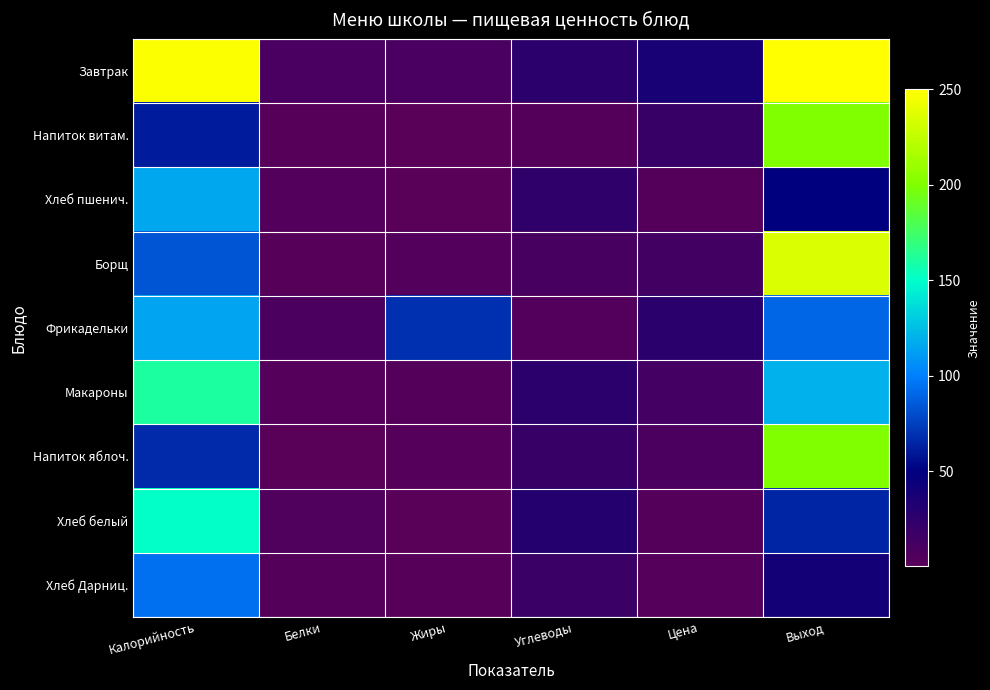

Which series has the largest range (max minus min)?

Завтрак